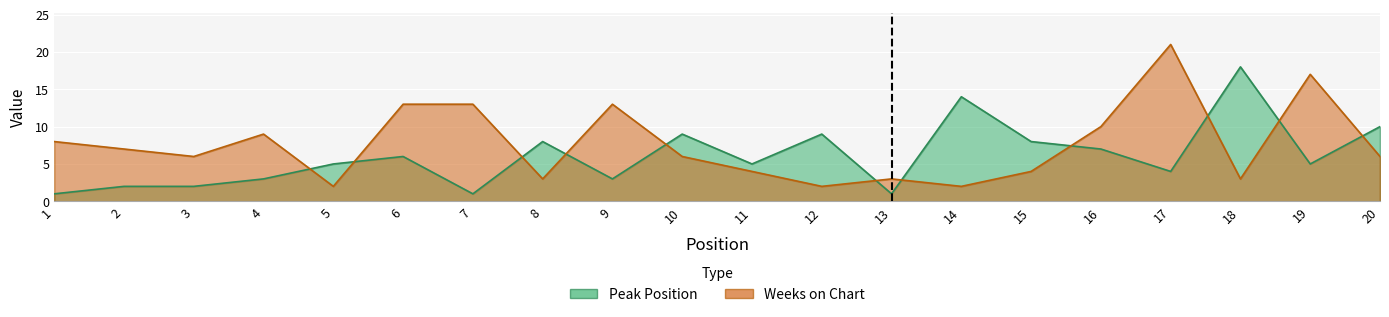

What value does the Weeks on Chart series have at 3, to the nearest 10?

10